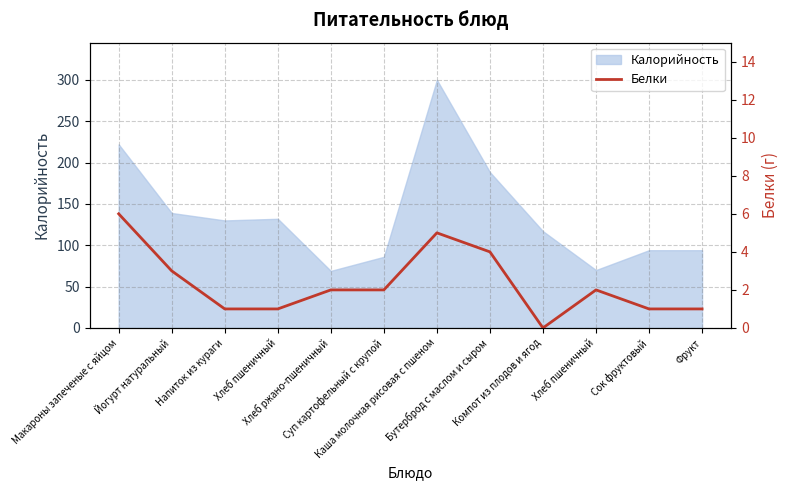

How many lines are shown in the chart?

1